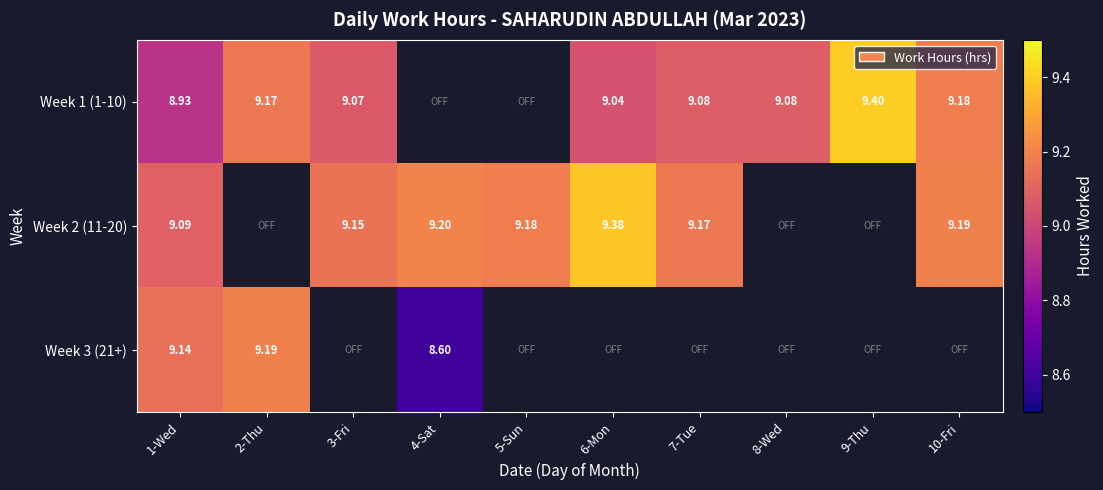

What is the sum of the Week 2 (11-20) values at 3-Fri and 1-Wed?

18.2